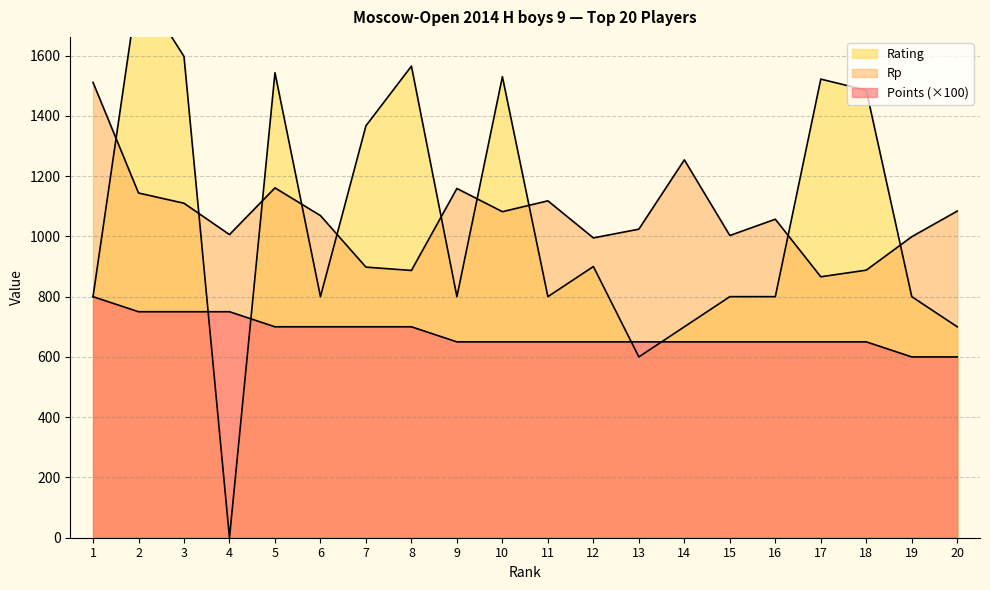

Which category has the lowest value in the Rp series?

17